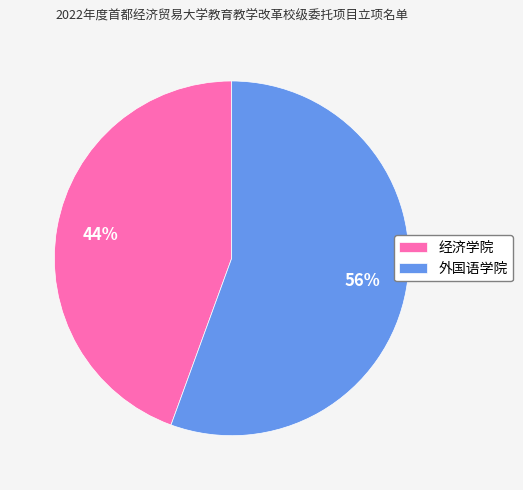

Do 经济学院 and 外国语学院 together represent more than half of the pie?

Yes